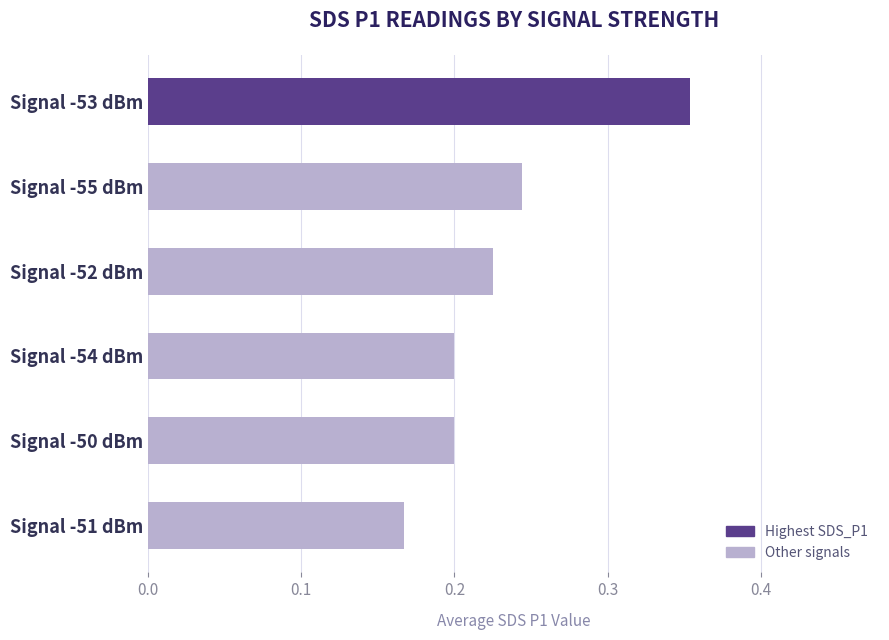

What is the sum of all values?

1.4